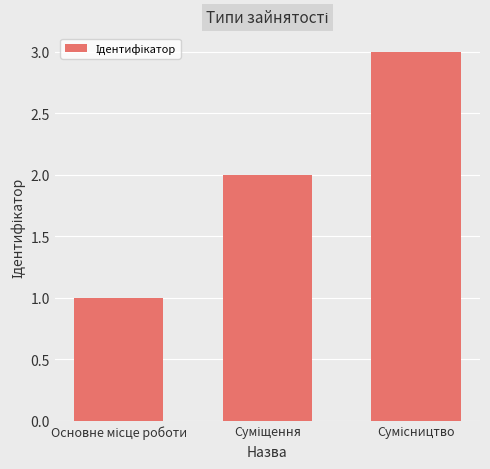

What is the sum of all values?

6